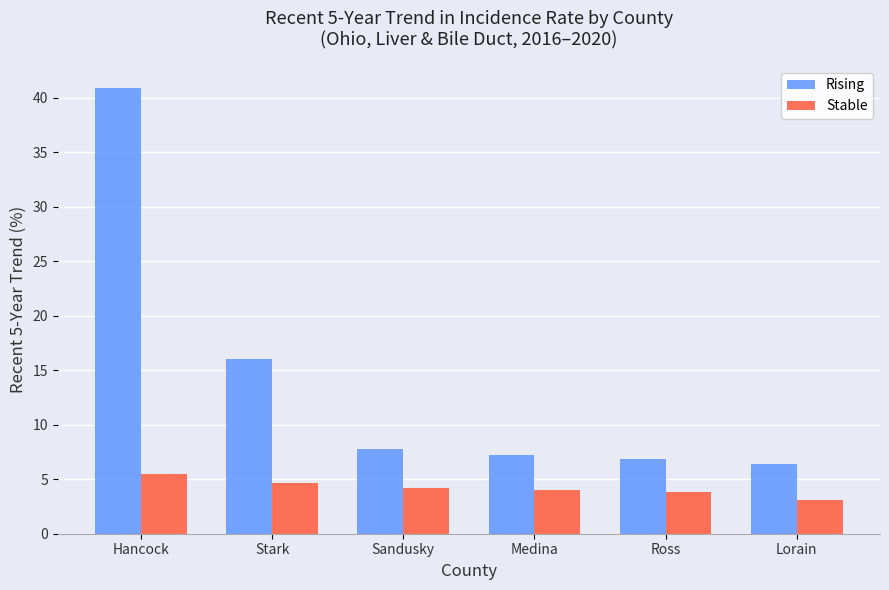

What is the value of the Rising bar at the 6th from the left?

6.4